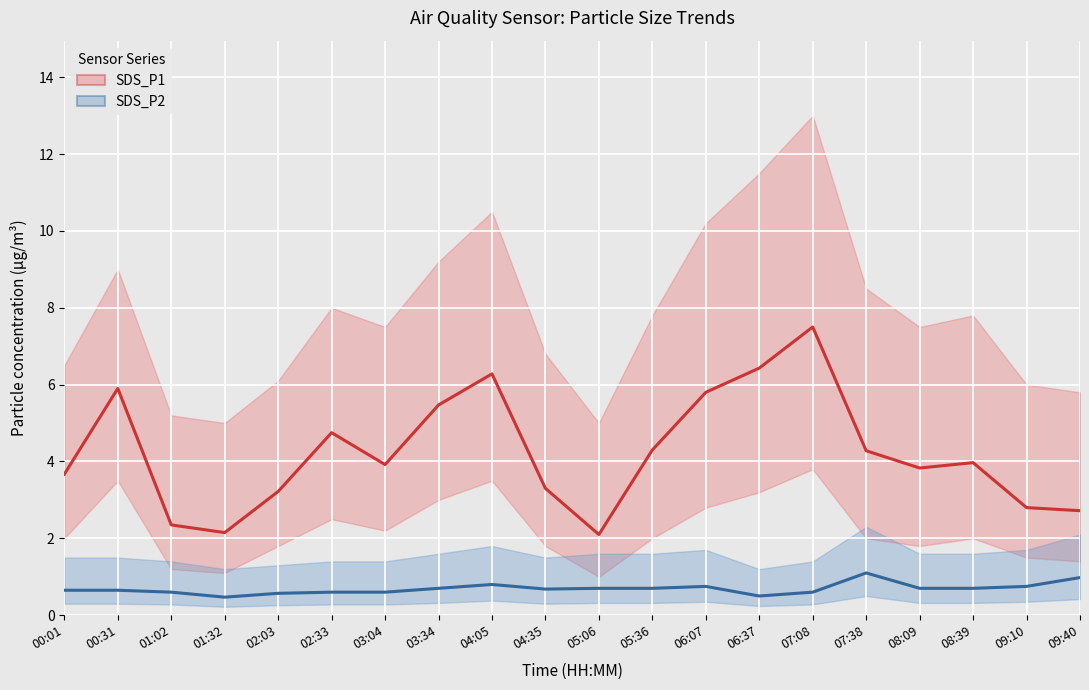

Reading left to right, transcribe all the data shown in this chart.

SDS_P1: 00:01=3.7	00:31=5.9	01:02=2.4	01:32=2.1	02:03=3.2	02:33=4.8	03:04=3.9	03:34=5.5	04:05=6.3	04:35=3.3	05:06=2.1	05:36=4.3	06:07=5.8	06:37=6.4	07:08=7.5	07:38=4.3	08:09=3.8	08:39=4.0	09:10=2.8	09:40=2.7
SDS_P2: 00:01=0.7	00:31=0.7	01:02=0.6	01:32=0.5	02:03=0.6	02:33=0.6	03:04=0.6	03:34=0.7	04:05=0.8	04:35=0.7	05:06=0.7	05:36=0.7	06:07=0.8	06:37=0.5	07:08=0.6	07:38=1.1	08:09=0.7	08:39=0.7	09:10=0.8	09:40=1.0